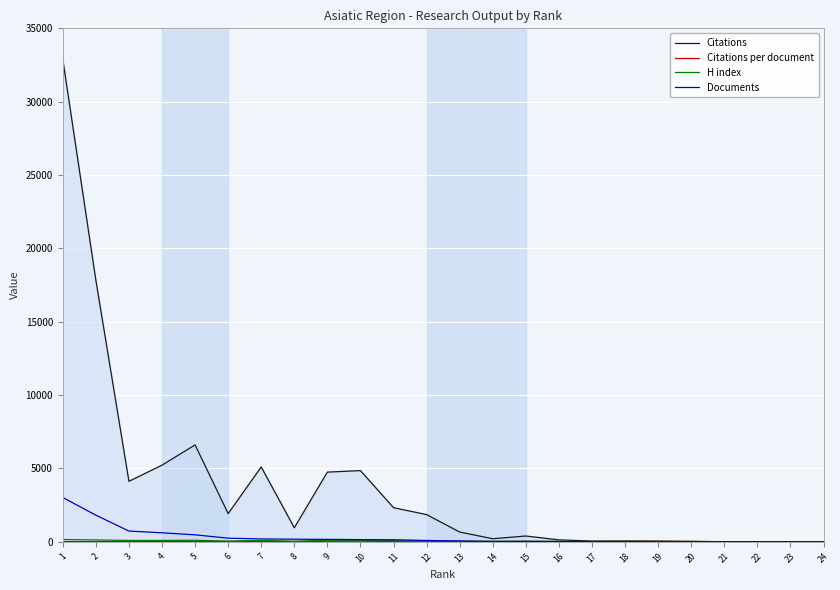

What is the total value across all series at 14?

256.9